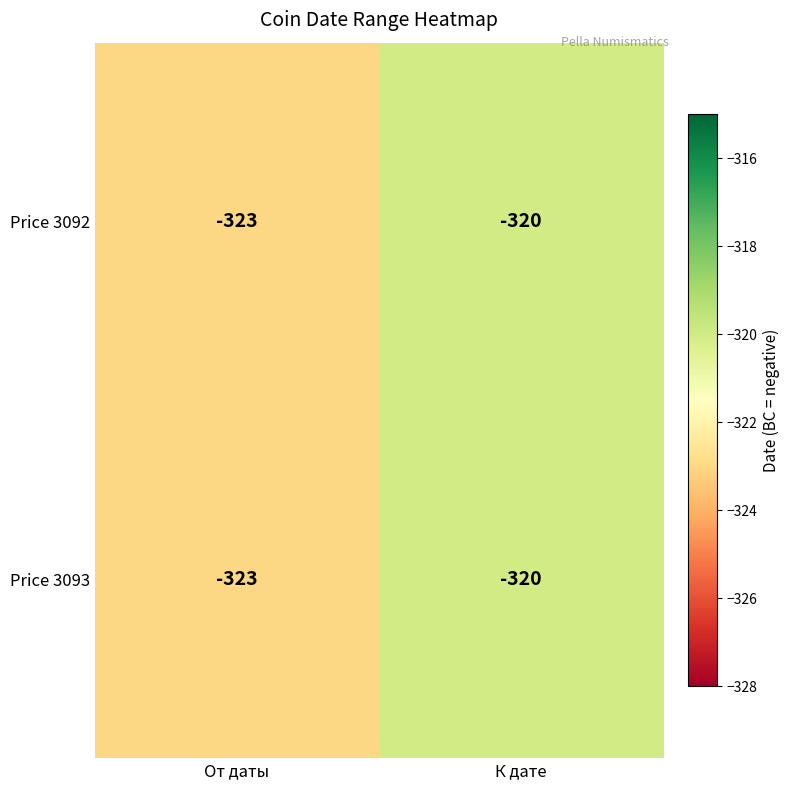

Is it true that Price 3092 equals -542 at К дате?

False